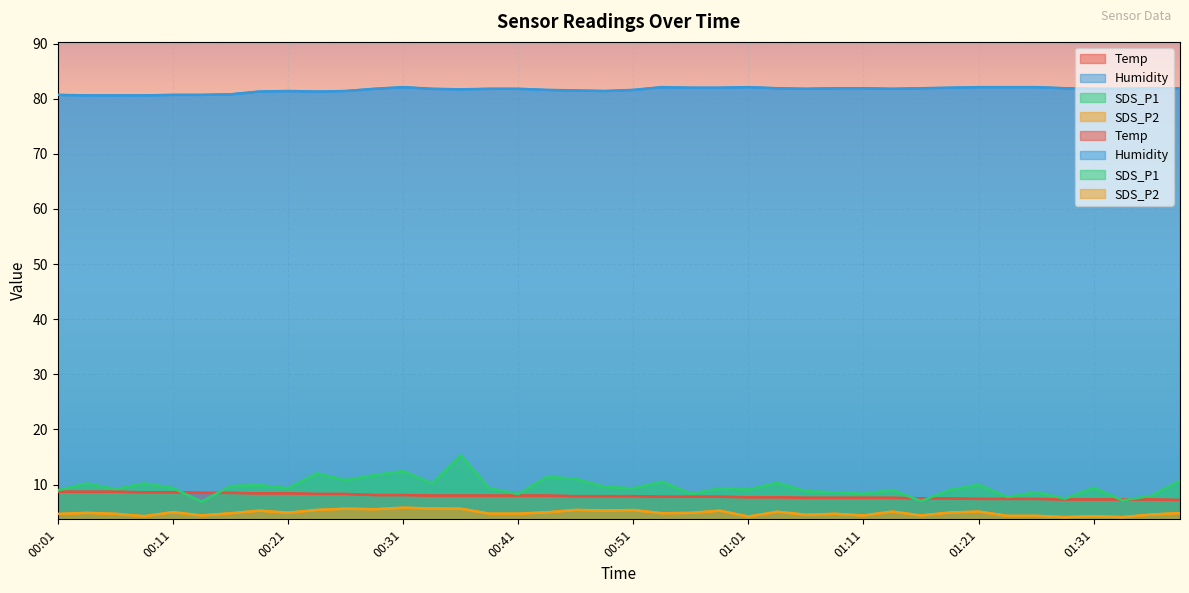

True or false: Temp has a value of 12.8 at 01:06.

False